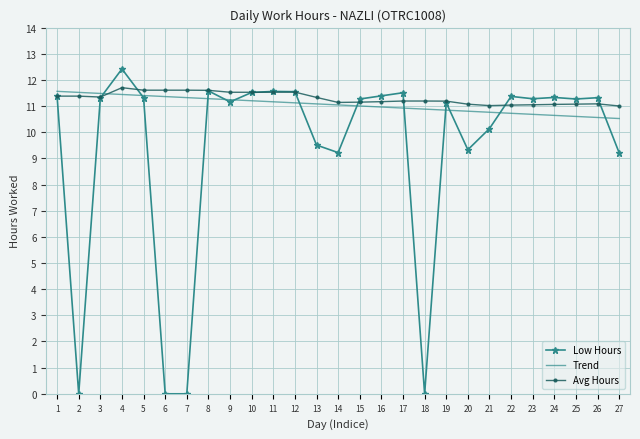

What is the greatest value displayed?

12.4